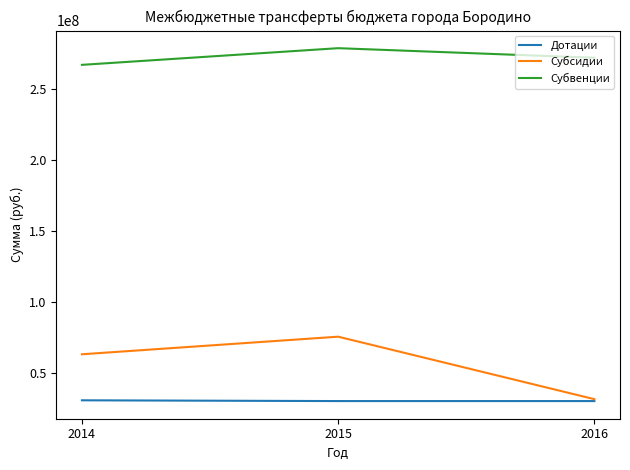

Count the number of categories in the chart.

3